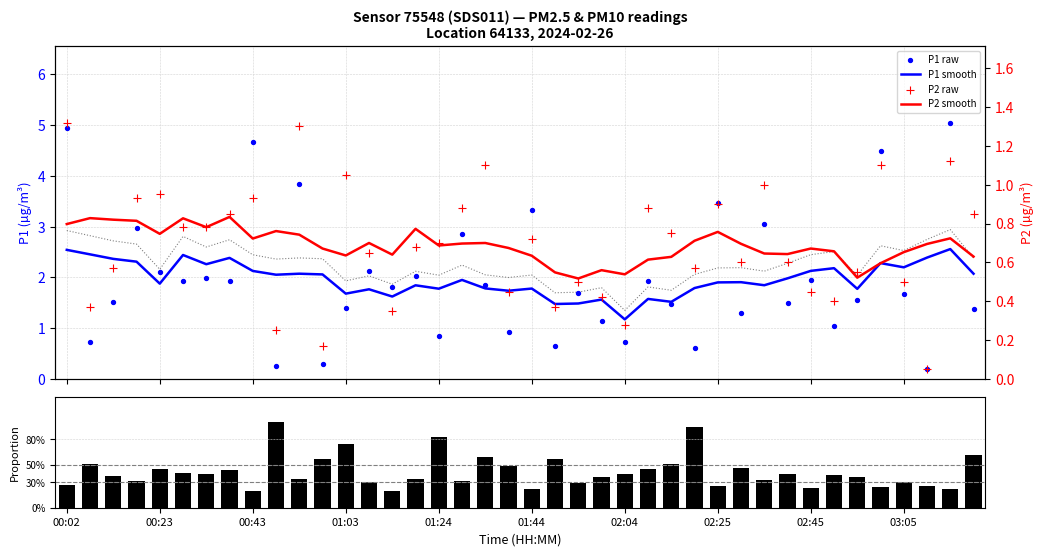

Which series has the largest total across all categories?

P1 raw